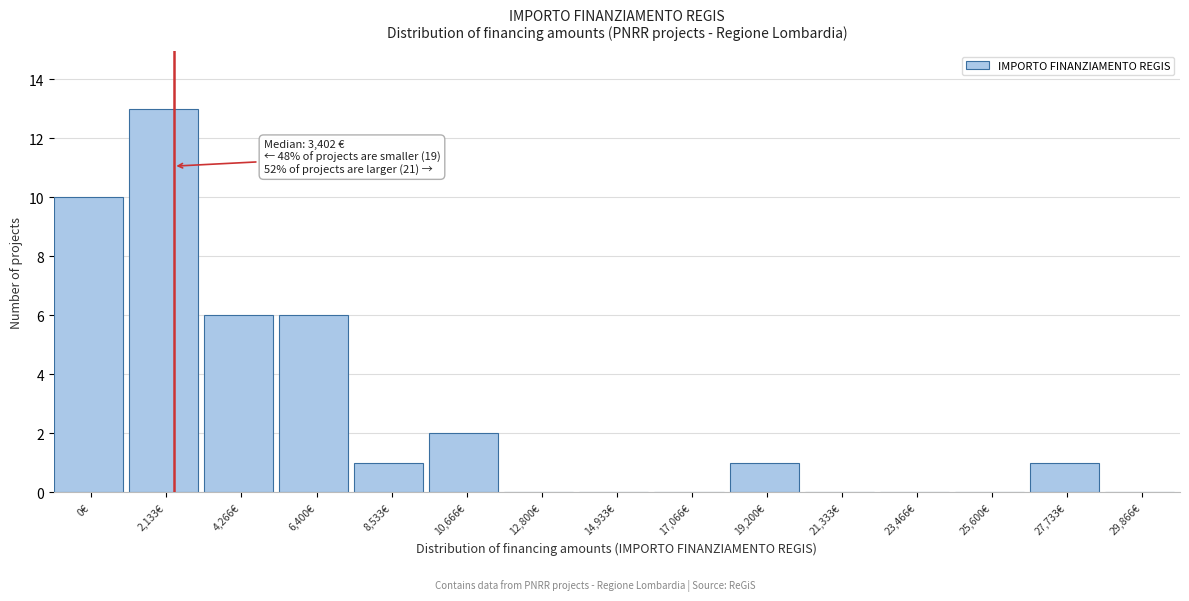

Reading left to right, list all the values displayed in this chart.

0€=10	2,133€=13	4,266€=6	6,400€=6	8,533€=1	10,666€=2	12,800€=0	14,933€=0	17,066€=0	19,200€=1	21,333€=0	23,466€=0	25,600€=0	27,733€=1	29,866€=0